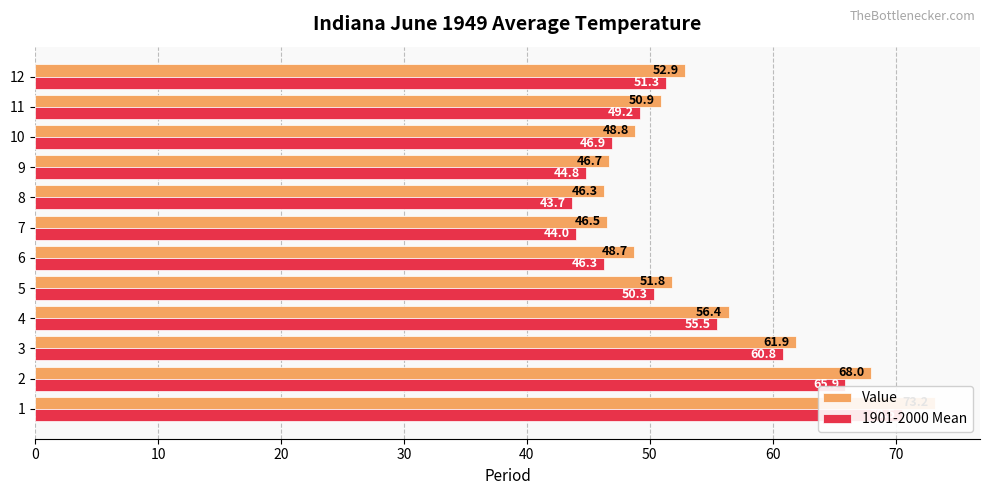

What is the smallest value displayed?

43.7